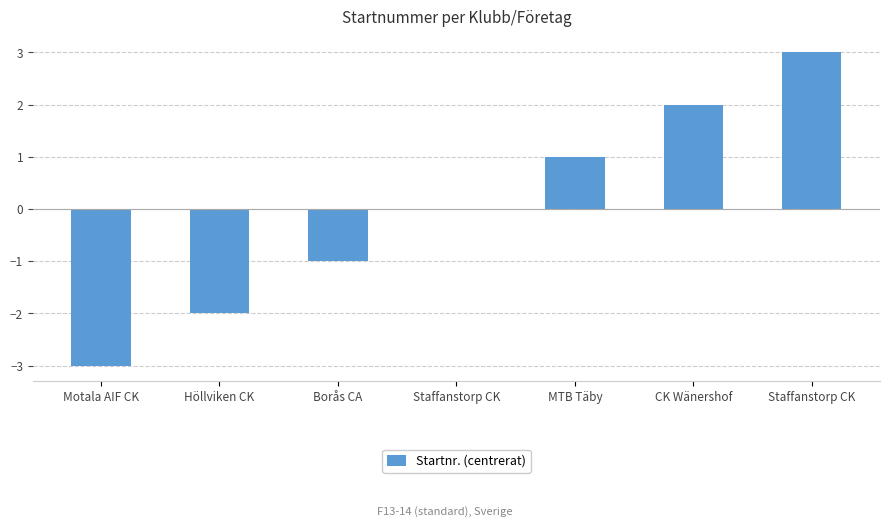

What is the difference between the maximum and minimum values?

6